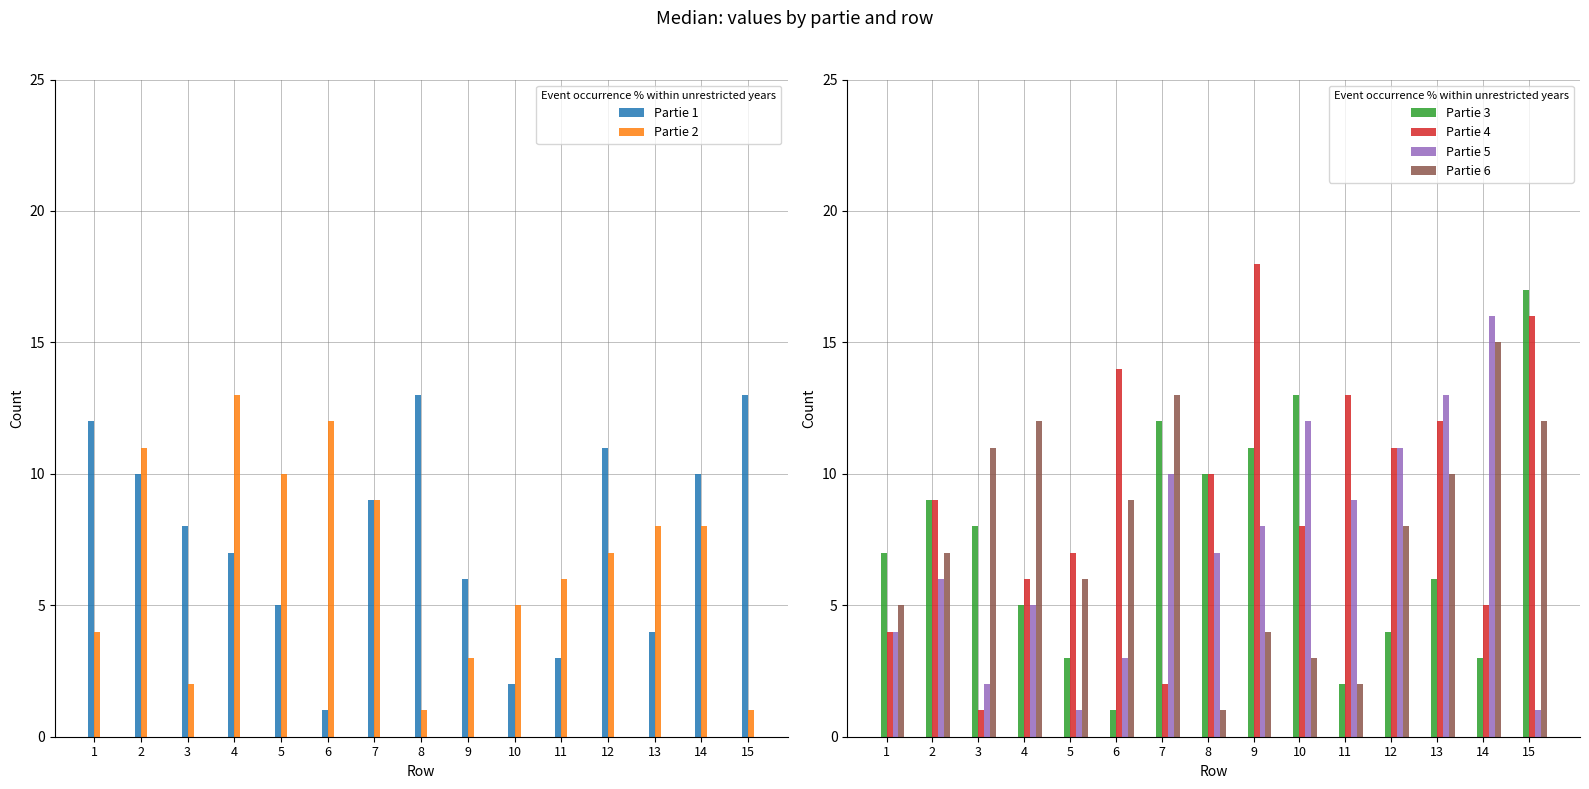

What is the value of the Partie 6 bar at the 15th from the left?

12